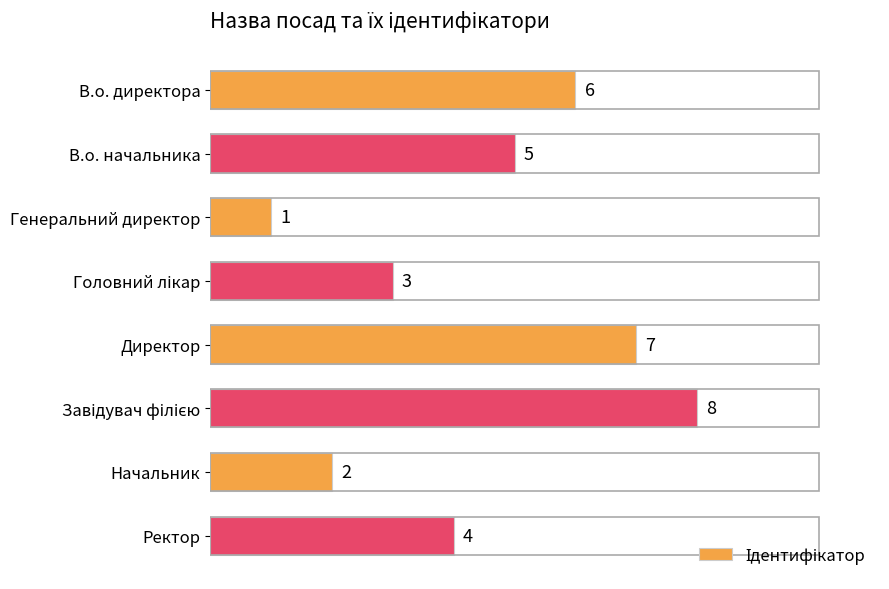

Reading bottom to top, transcribe all the data shown in this chart.

4	2	8	7	3	1	5	6